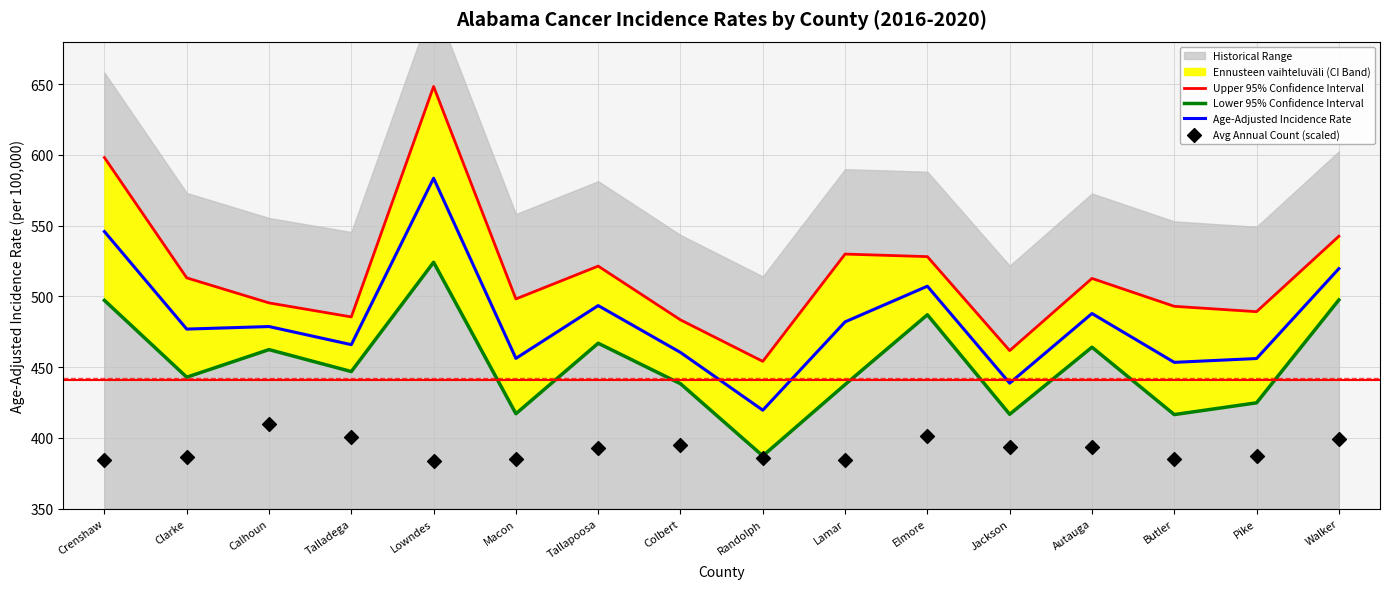

Which series has the largest Y range (max minus min)?

Upper 95% Confidence Interval